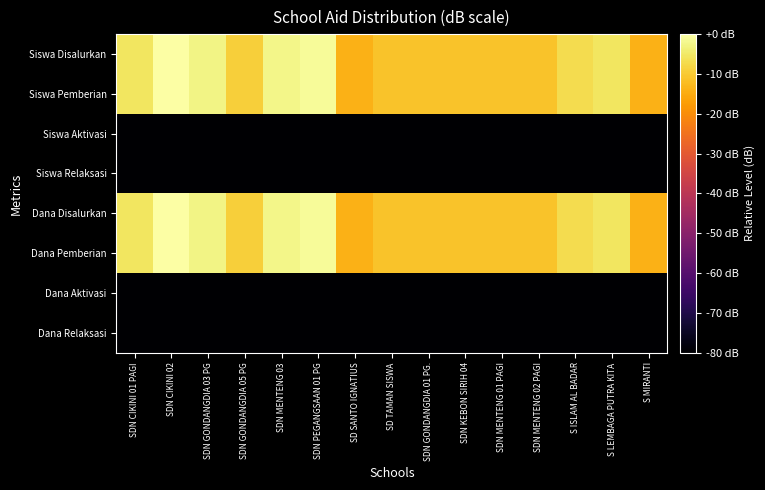

What is the total value across all series at SDN MENTENG 02 PAGI?

-363.9